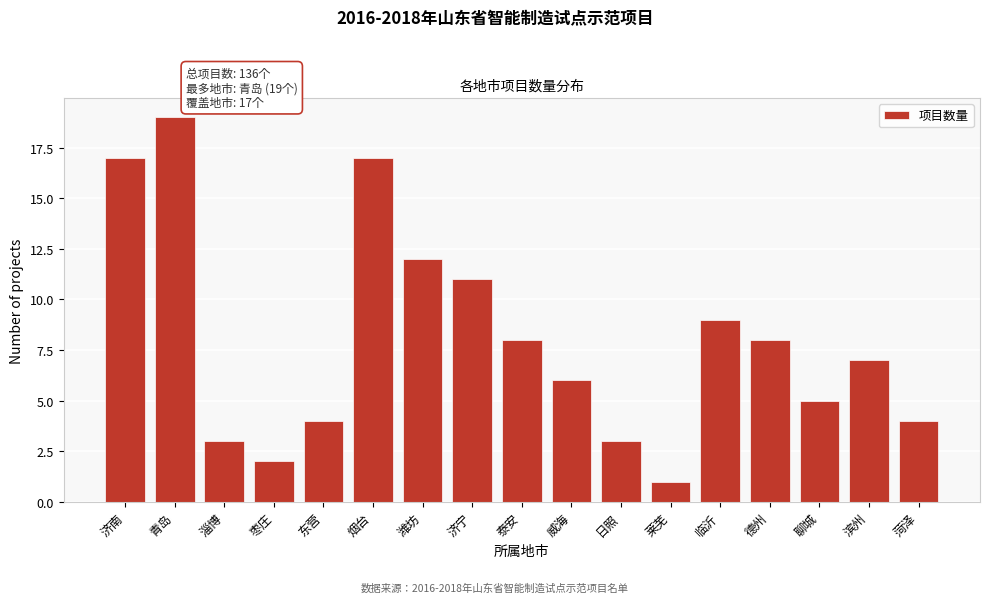

Reading left to right, extract all data points from this chart.

济南=17	青岛=19	淄博=3	枣庄=2	东营=4	烟台=17	潍坊=12	济宁=11	泰安=8	威海=6	日照=3	莱芜=1	临沂=9	德州=8	聊城=5	滨州=7	菏泽=4